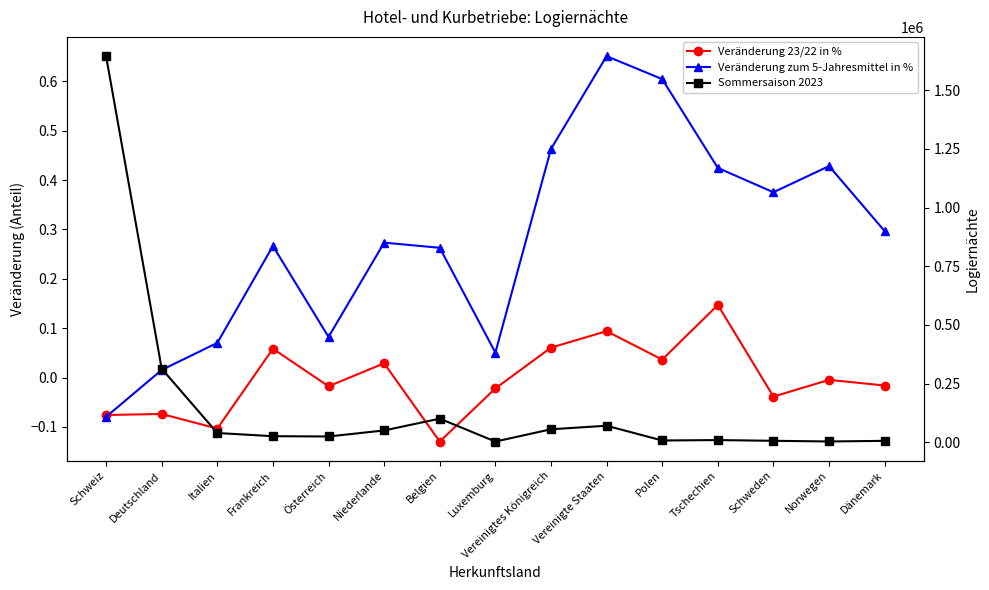

How many lines are shown in the chart?

3